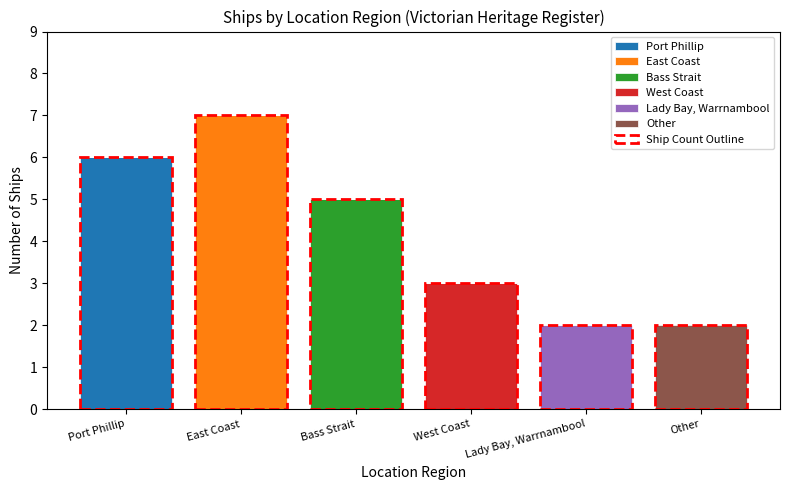

What is the total value across all series at Bass Strait?

5